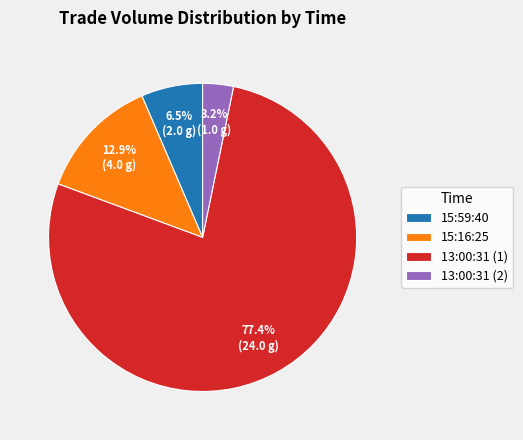

How many segments does this pie chart have?

4